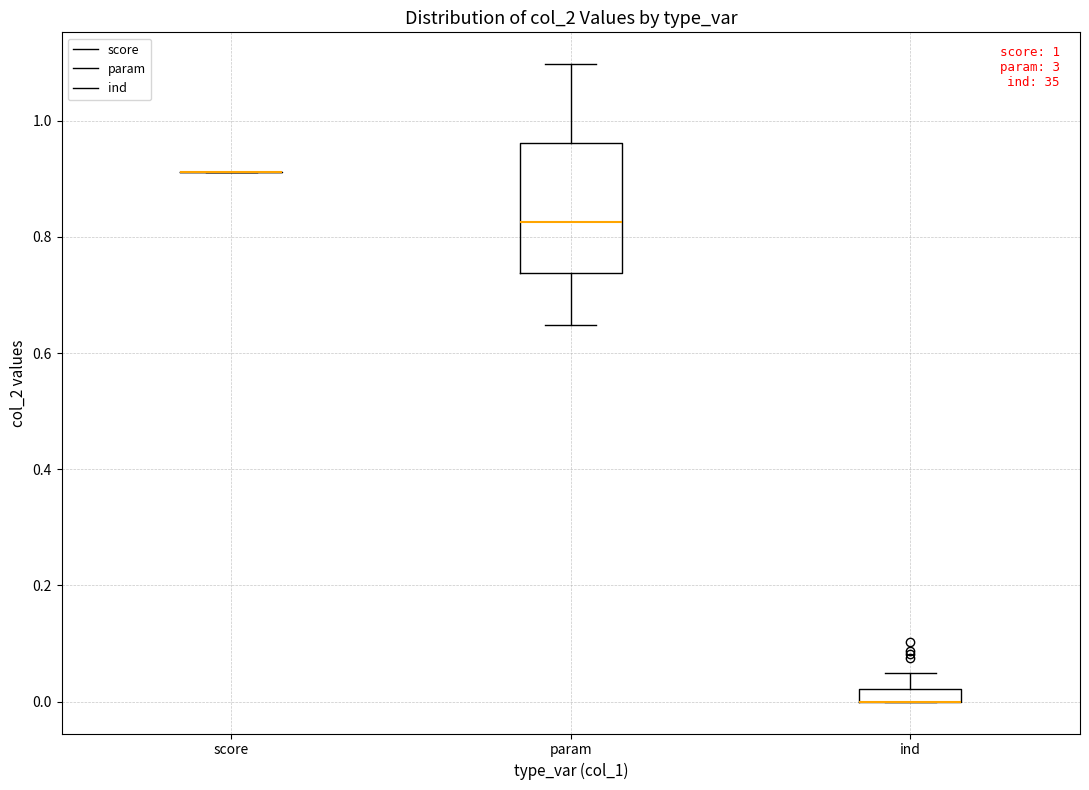

Comparing the boxes themselves (not the whiskers), which one is the tallest?

param